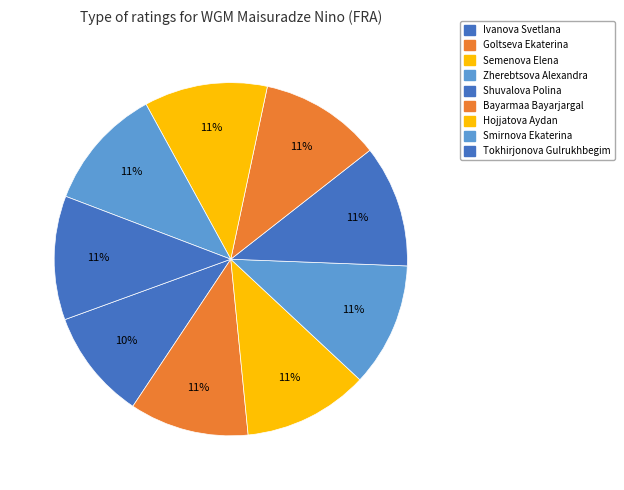

Is there any slice that represents more than half of the pie?

No